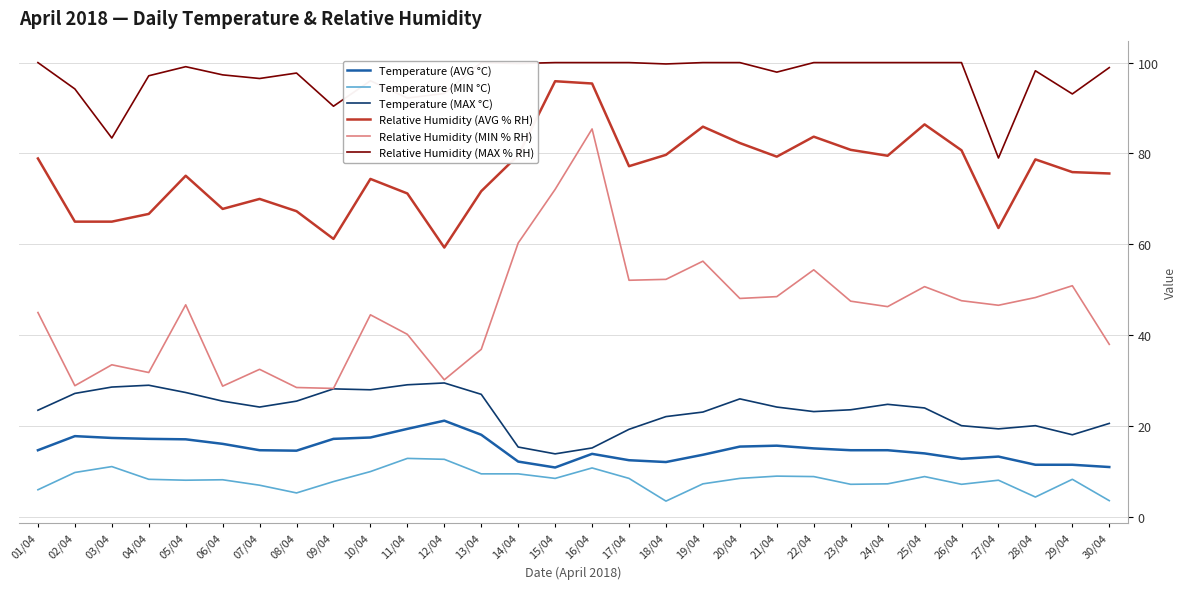

What are all the series names shown in the legend?

Temperature (AVG °C), Temperature (MIN °C), Temperature (MAX °C), Relative Humidity (AVG % RH), Relative Humidity (MIN % RH), Relative Humidity (MAX % RH)